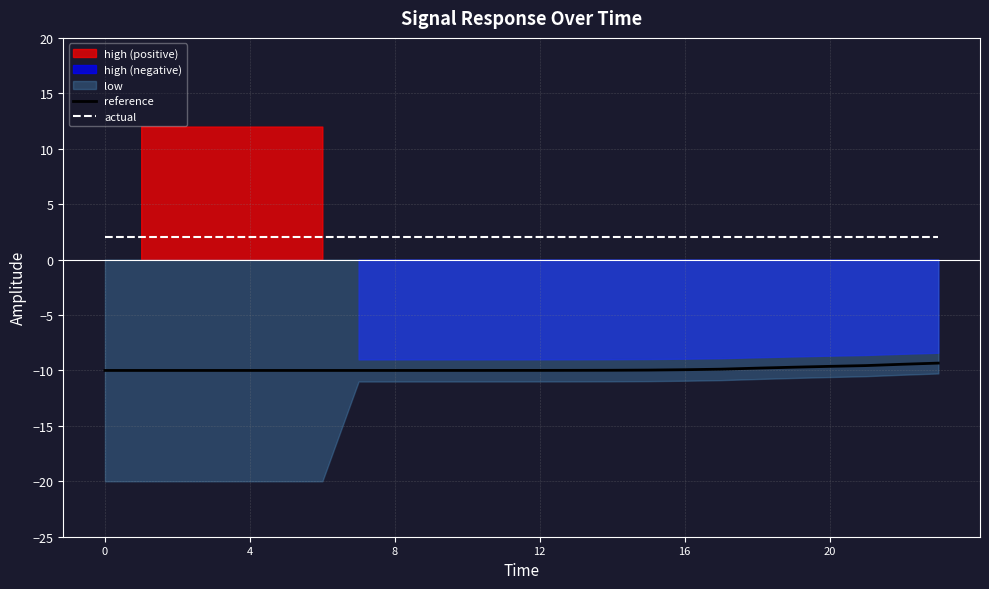

True or false: actual and reference intersect in this chart.

False